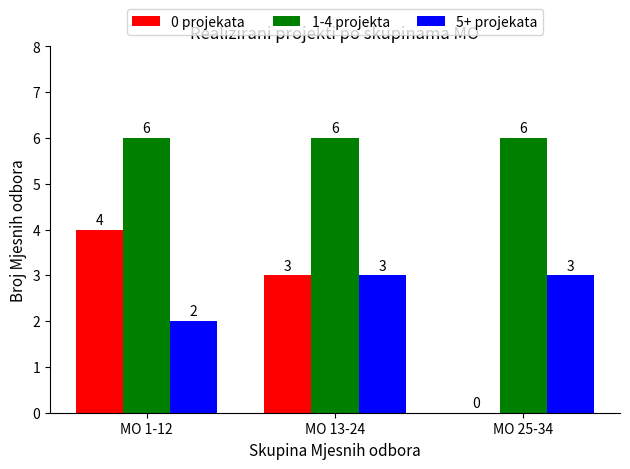

The 1-4 projekta series shows 6 at MO 25-34. True or false?

True